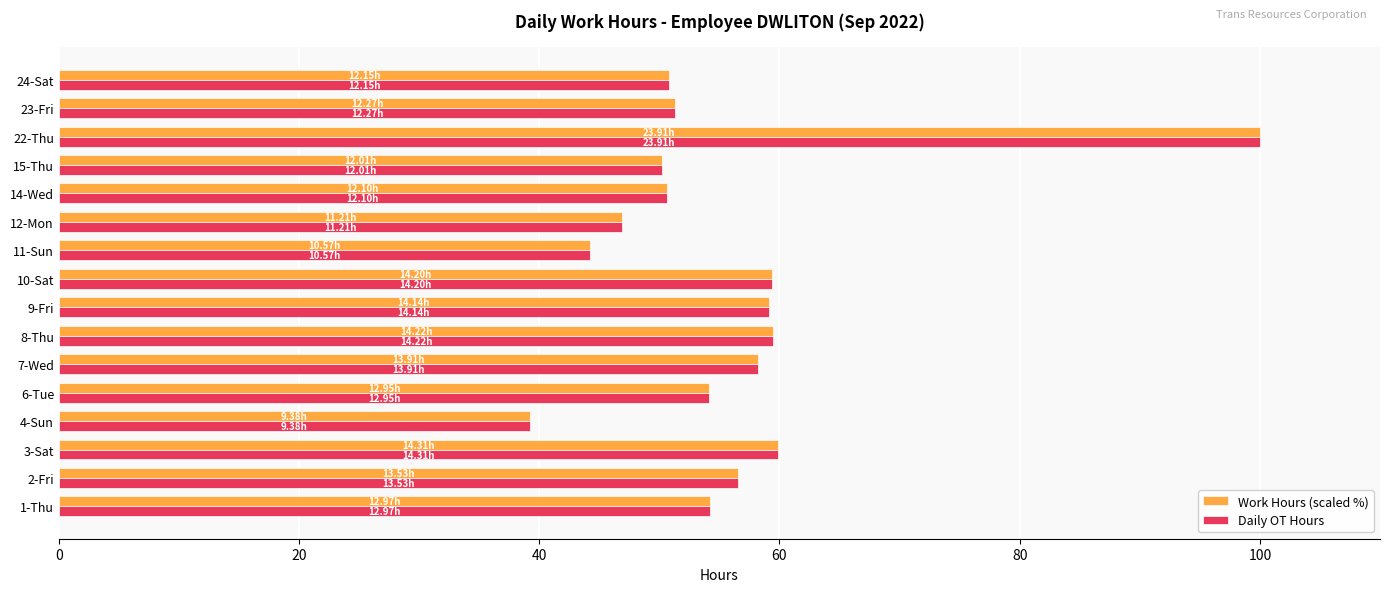

What is the difference between the second highest and second lowest values in the Daily OT Hours series?

15.6